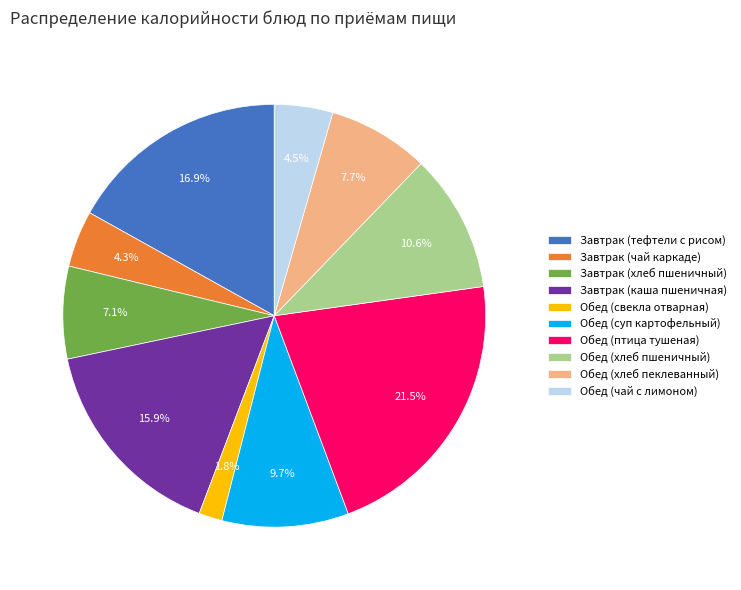

Is there a majority slice in this chart?

No